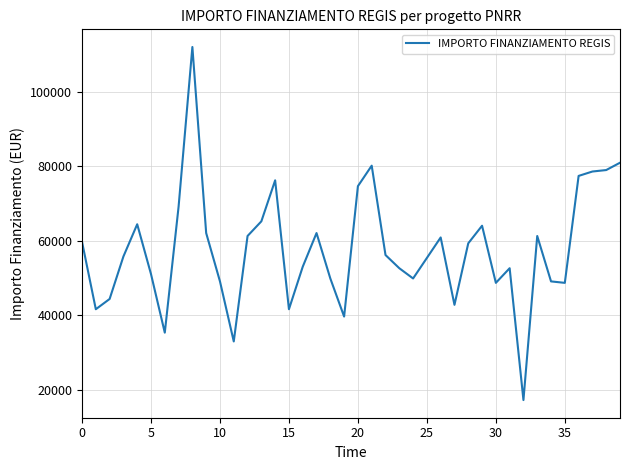

What is the smallest value displayed?

17283.4